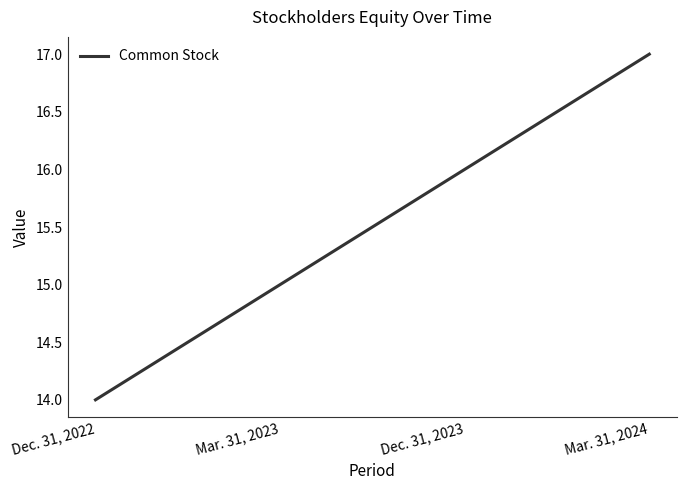

Reading right to left, what are all the values shown in this chart?

17	16	15	14